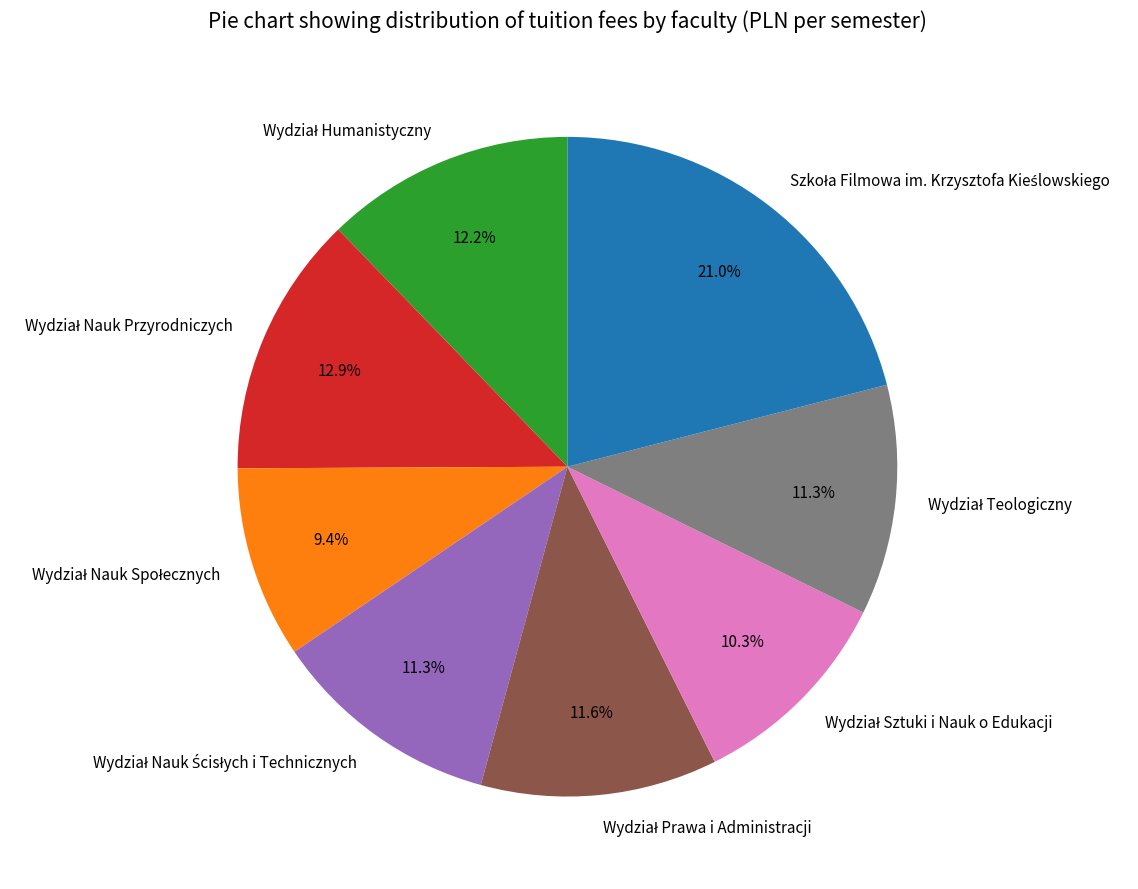

Is there any slice that represents more than half of the pie?

No